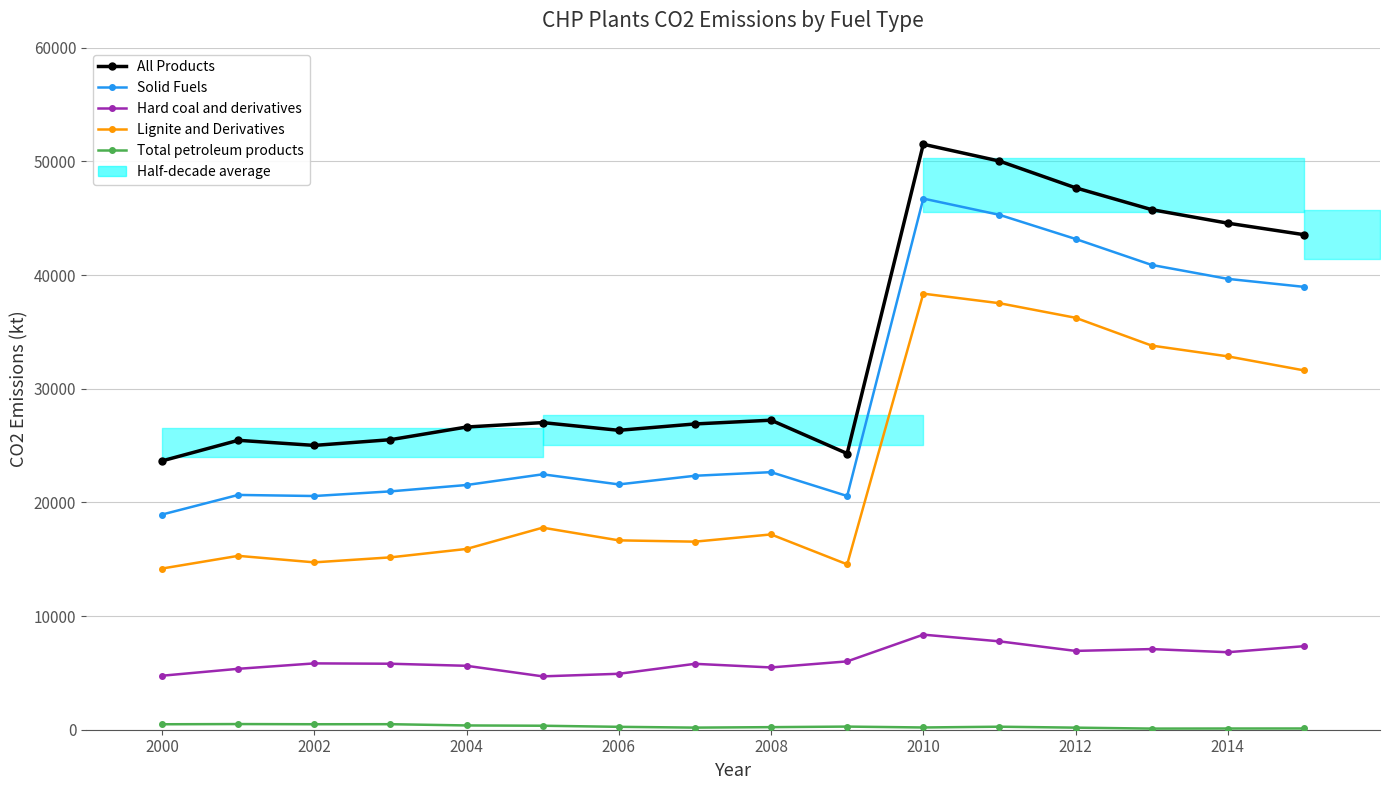

True or false: All Products has more than 0 points higher than both neighbors.

True